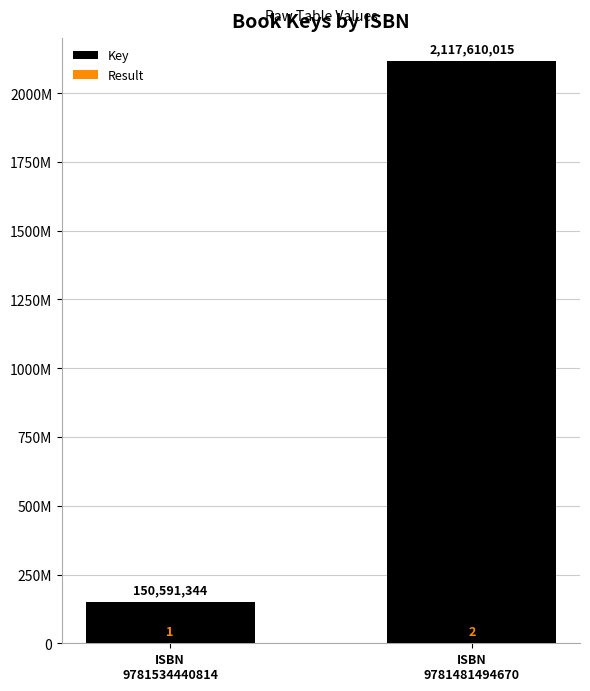

Rank the categories by Result value from lowest to highest.

ISBN
9781534440814, ISBN
9781481494670